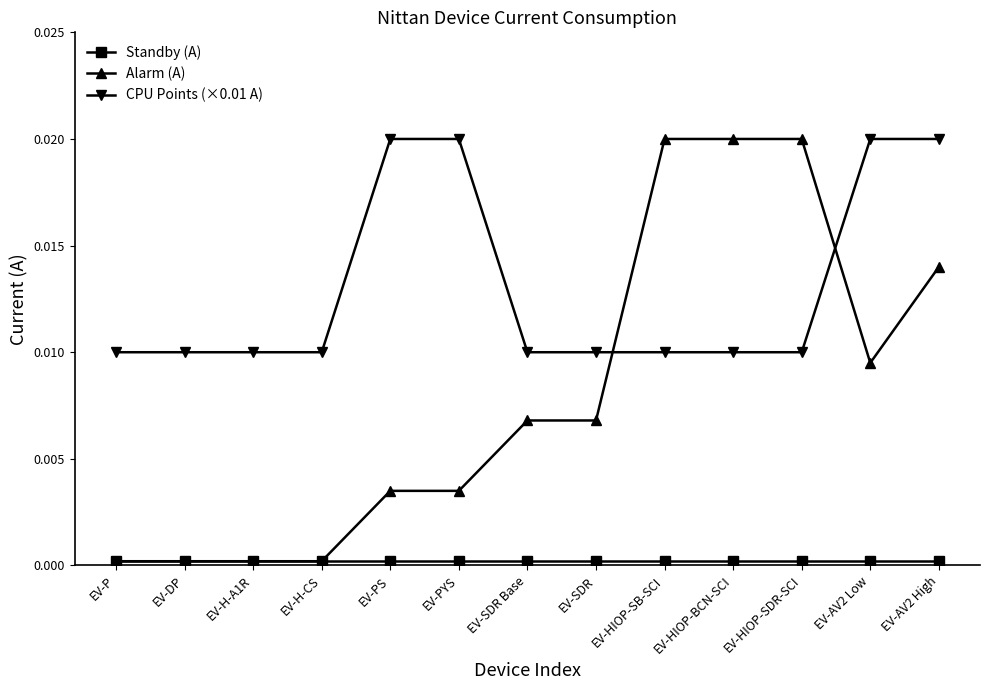

Which series has the largest total across all categories?

CPU Points (×0.01 A)